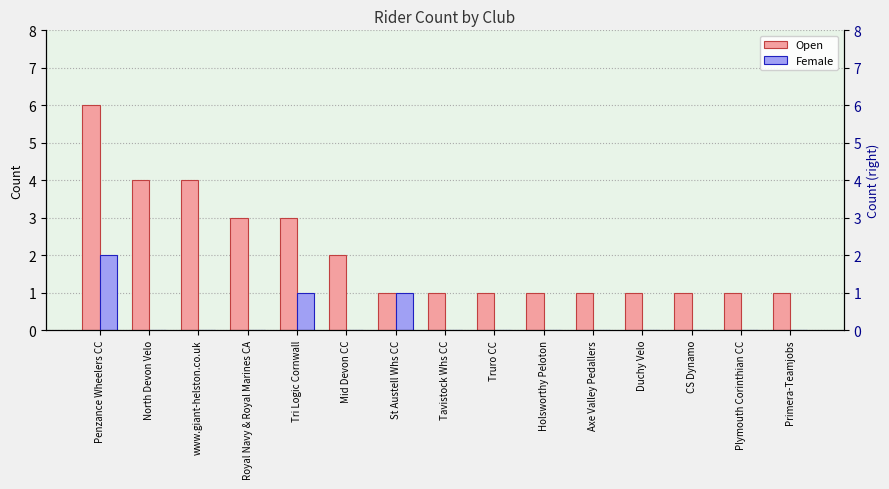

Reading right to left, list all the values displayed in this chart.

Open: 1	1	1	1	1	1	1	1	1	2	3	3	4	4	6
Female: 0	0	0	0	0	0	0	0	1	0	1	0	0	0	2